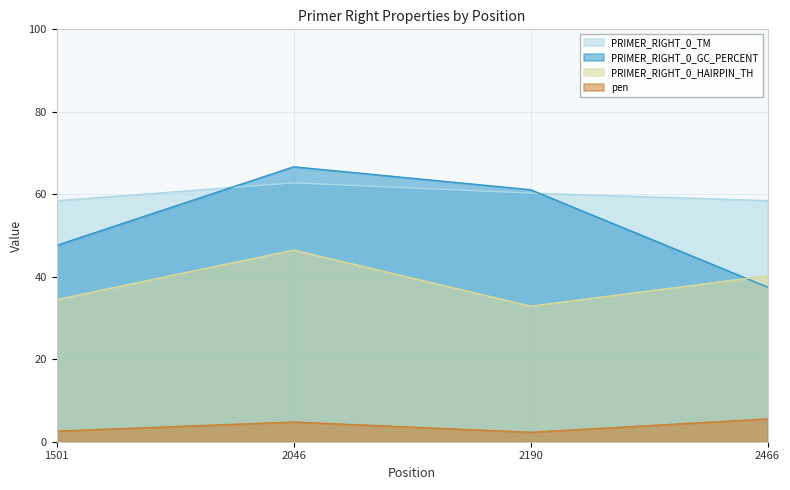

Which category has the lowest value across all series?

2190